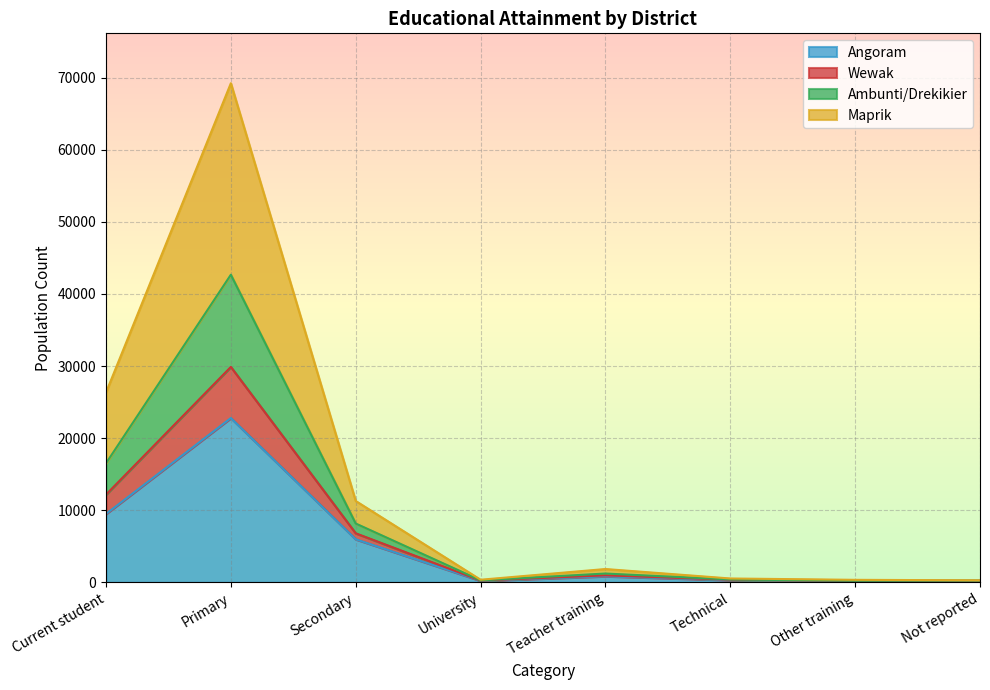

What is the difference between the highest and lowest values at Secondary?

5310